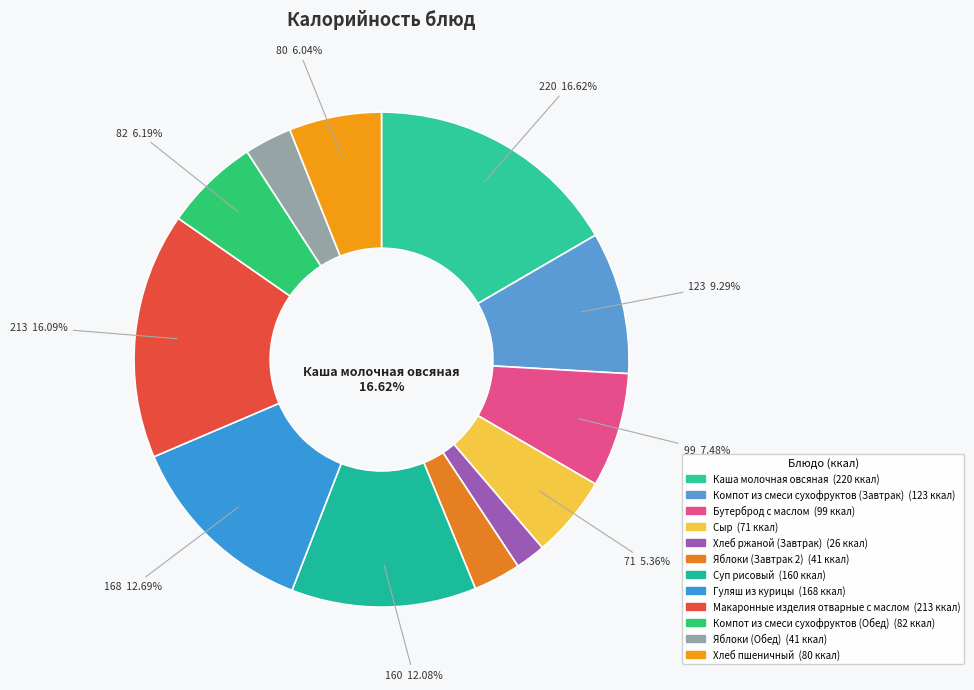

How many slices are in this pie chart?

12